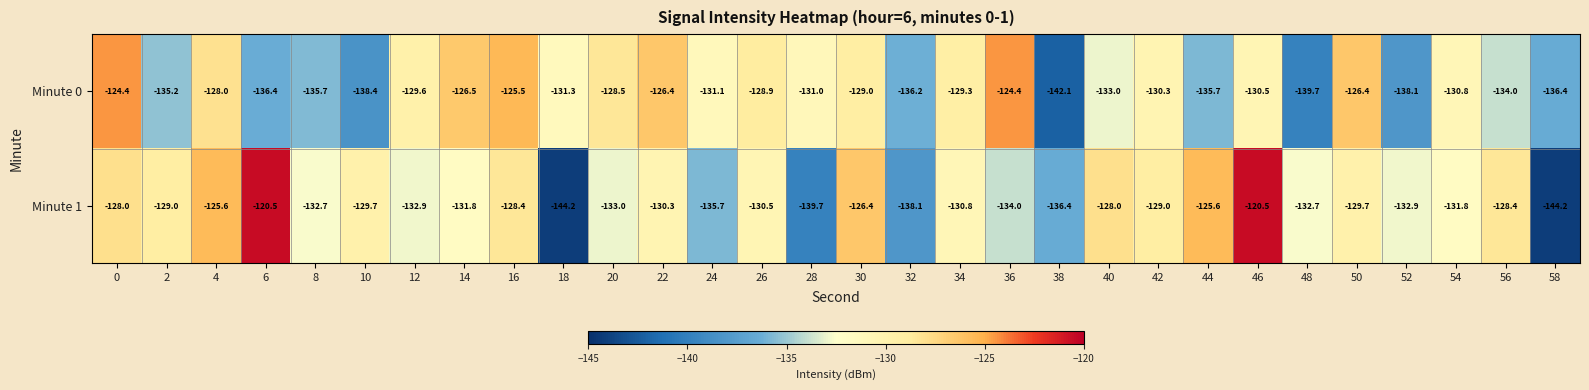

Which series has the largest total across all categories?

Minute 1